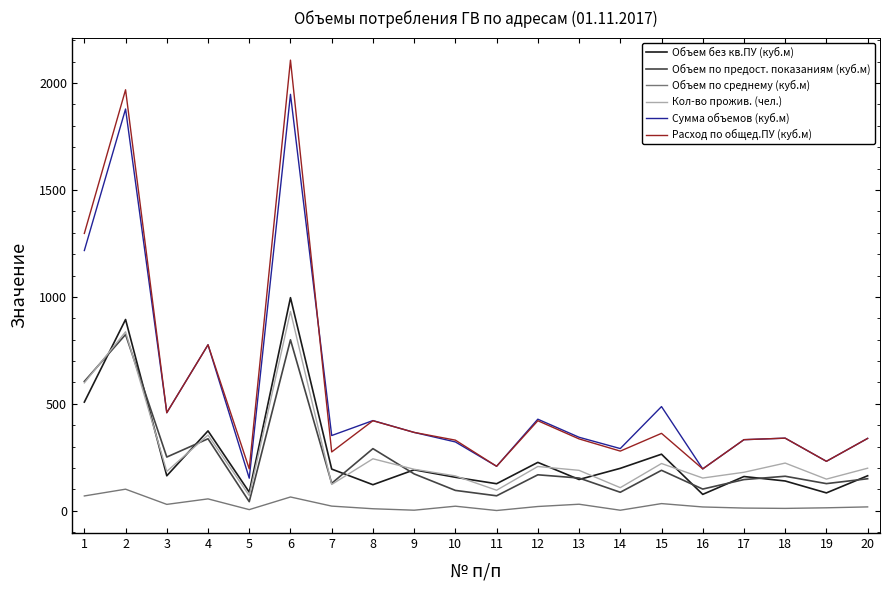

At which category is the sum across all series the highest?

6